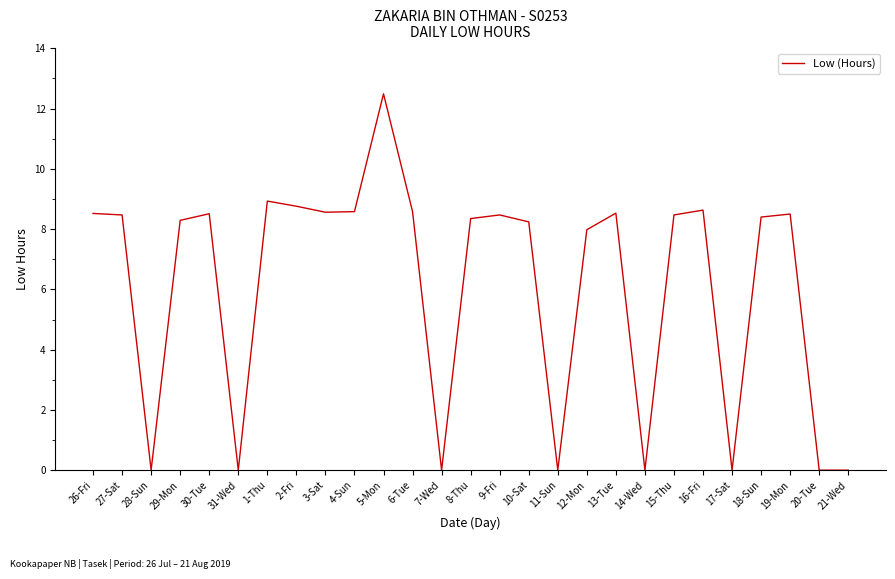

What position from the left is 4-Sun?

10